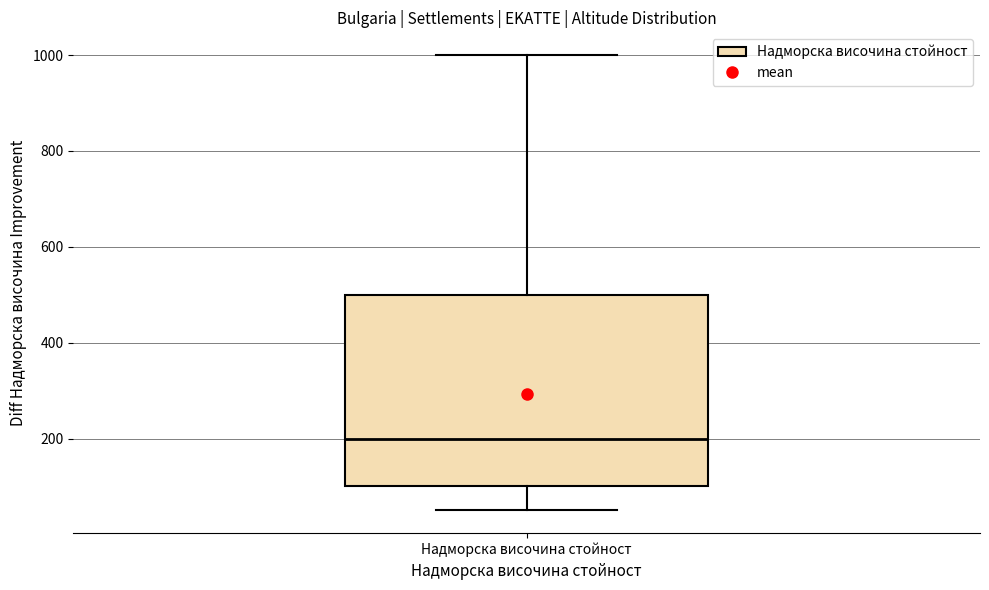

Read this box plot against the y-axis: the position of the median line, the range covered by the box, and the ends of both whiskers. The values are not printed on the chart, so give them approximately, as read against the axis.

median 200, box 100 to 500, whiskers 60 to 1000